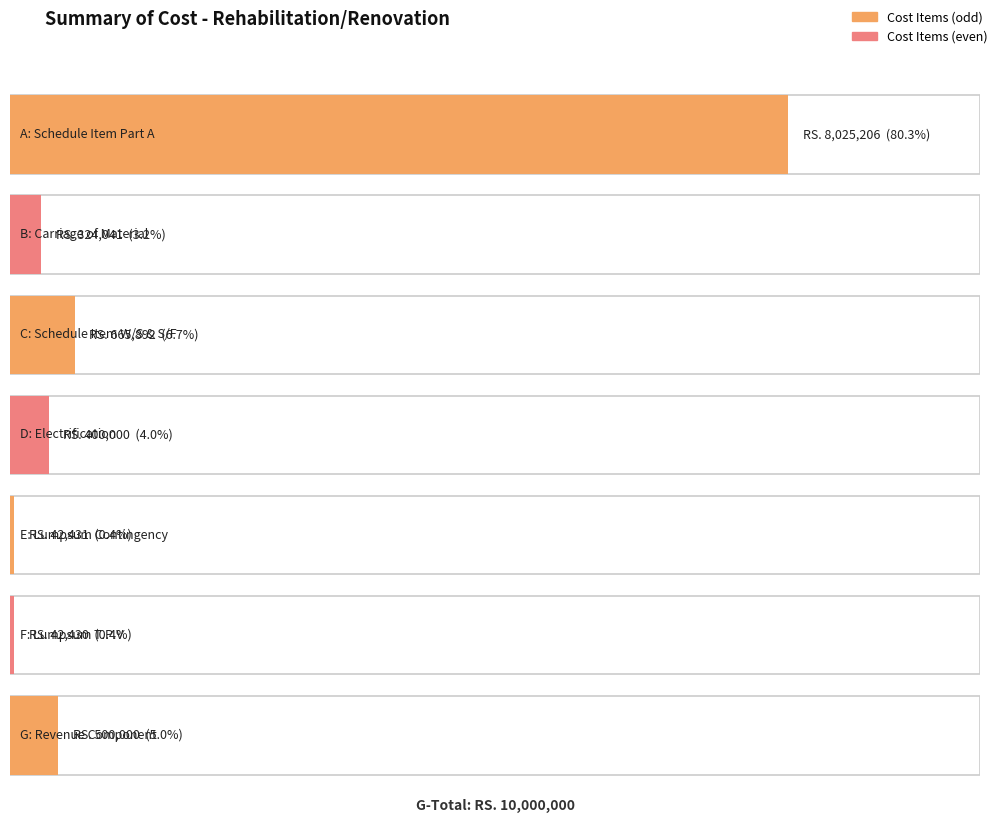

What is the change in value from B to F?

-281611.3